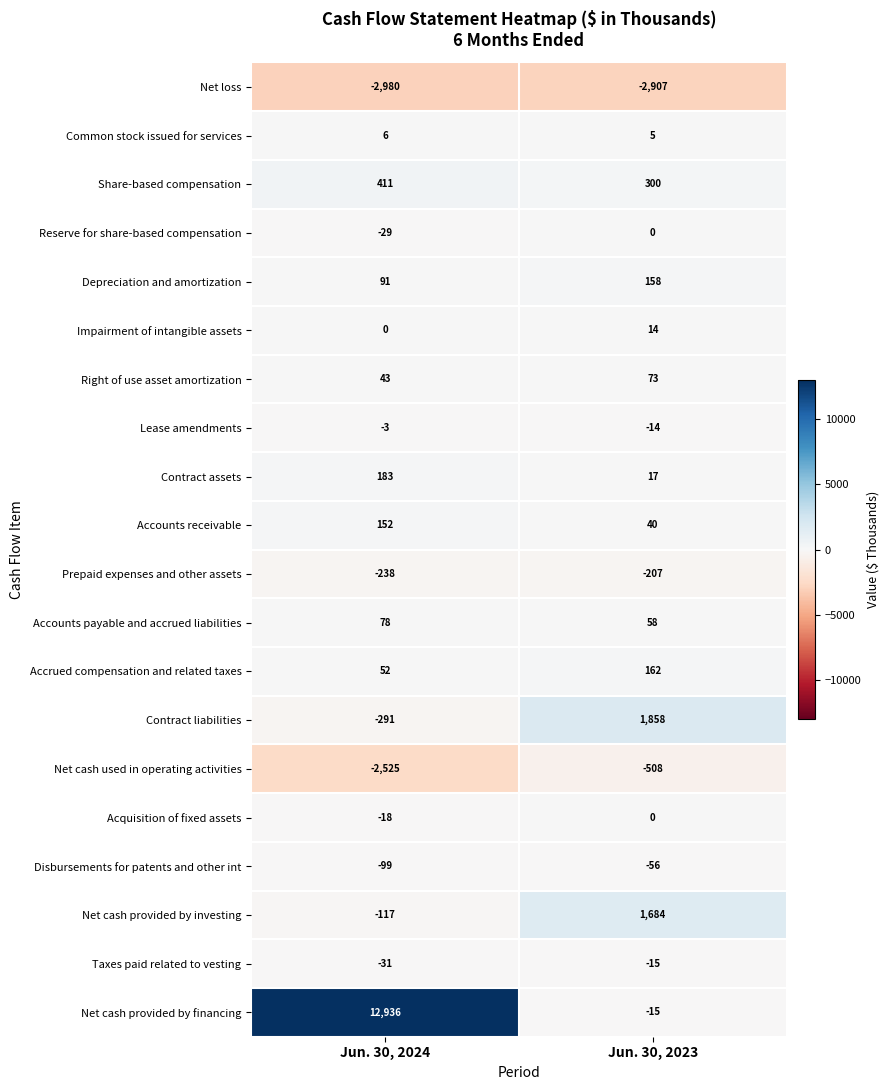

What value does the Accounts payable and accrued liabilities series have at Jun. 30, 2024, to the nearest 10?

80